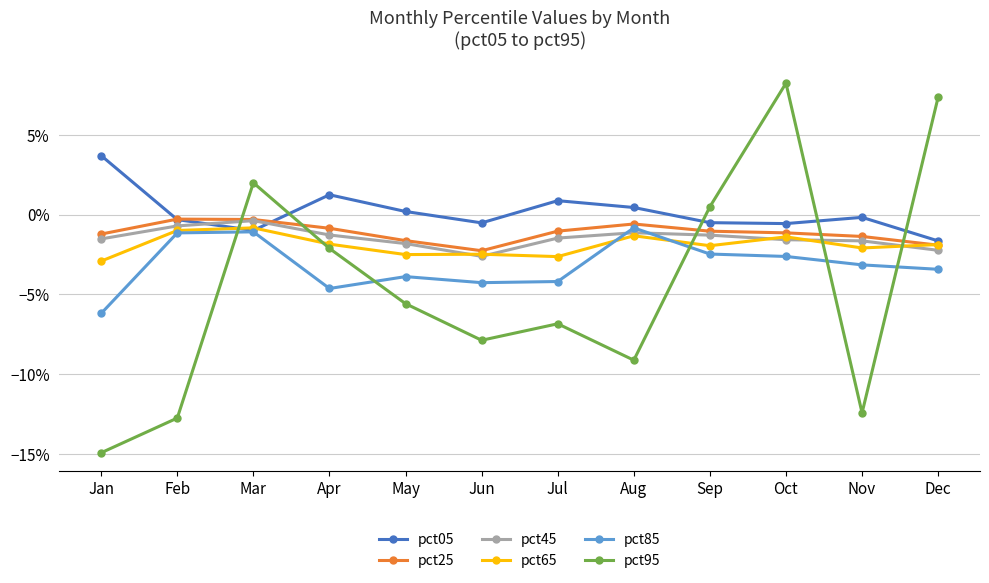

Rank the series at May from highest to lowest value.

pct05, pct25, pct45, pct65, pct85, pct95